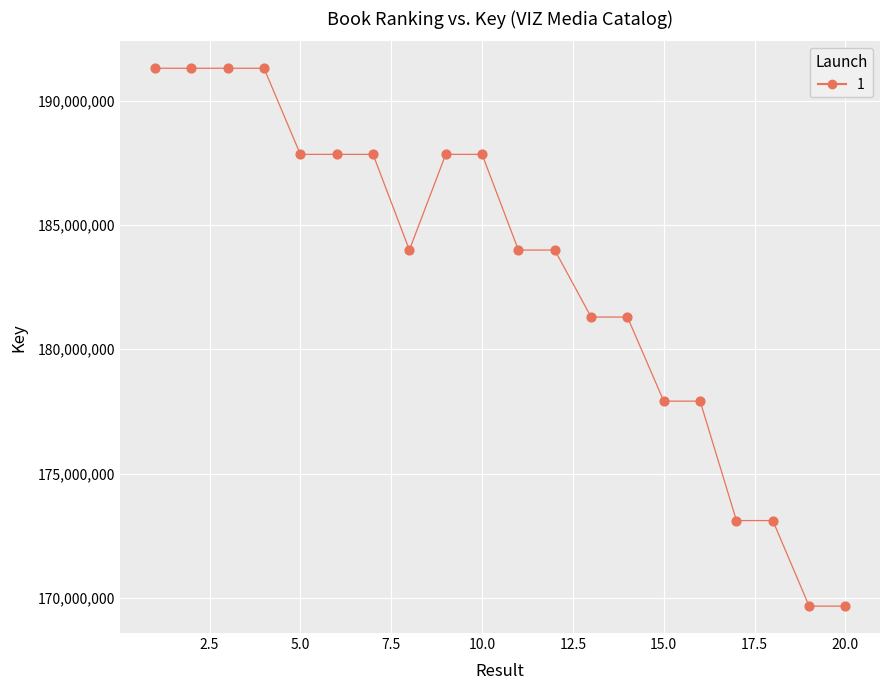

What is the range of Y values (max minus min)?

21632989